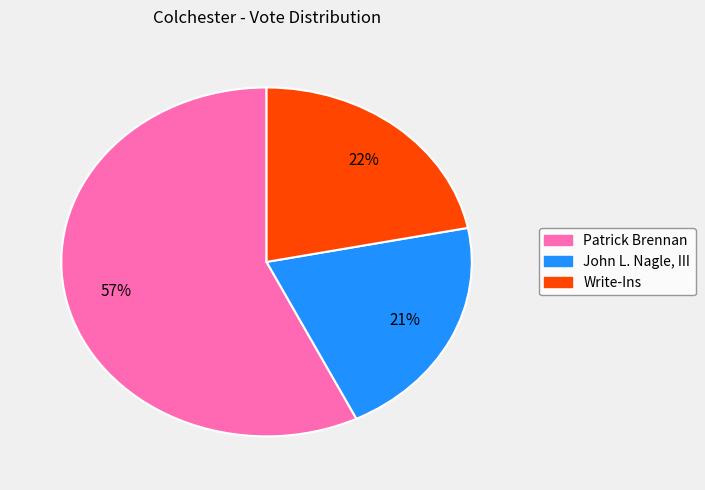

Is it true that Patrick Brennan is 69% of the pie?

False